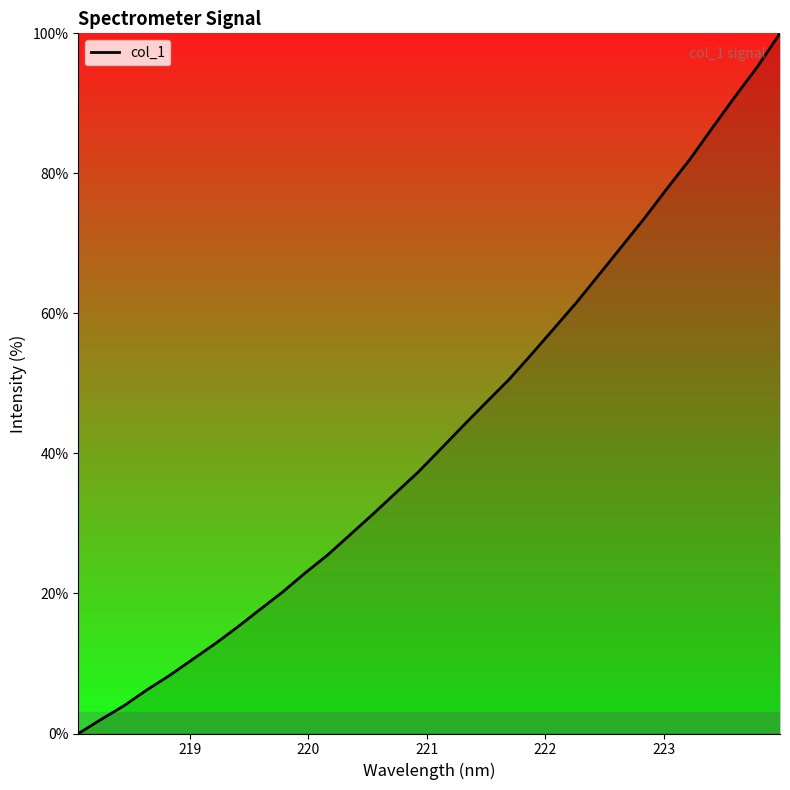

True or false: the data has more than 0 interior local peaks.

False